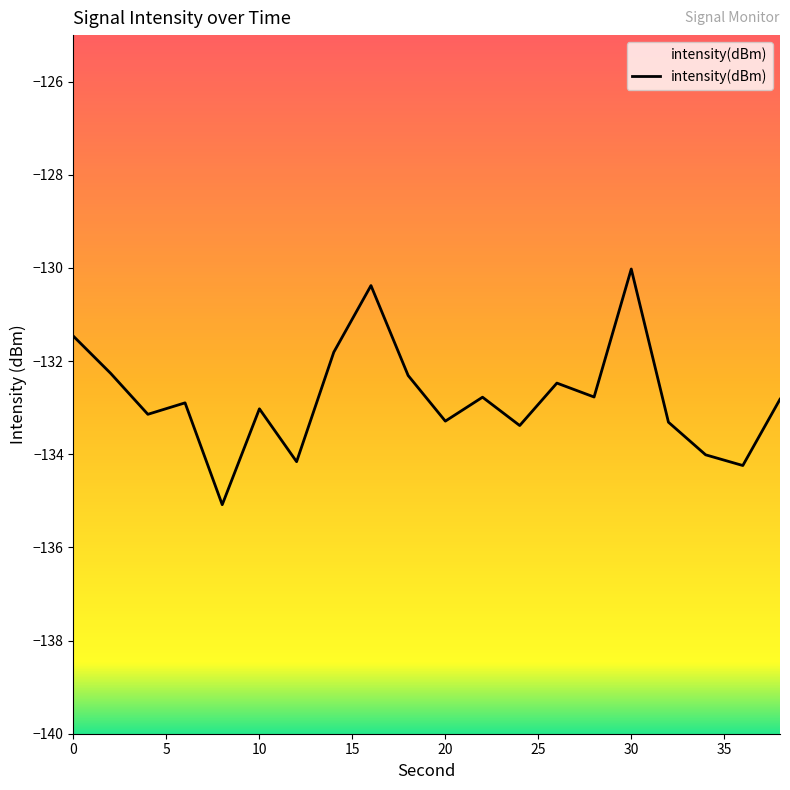

Which category has the highest value across all series?

30